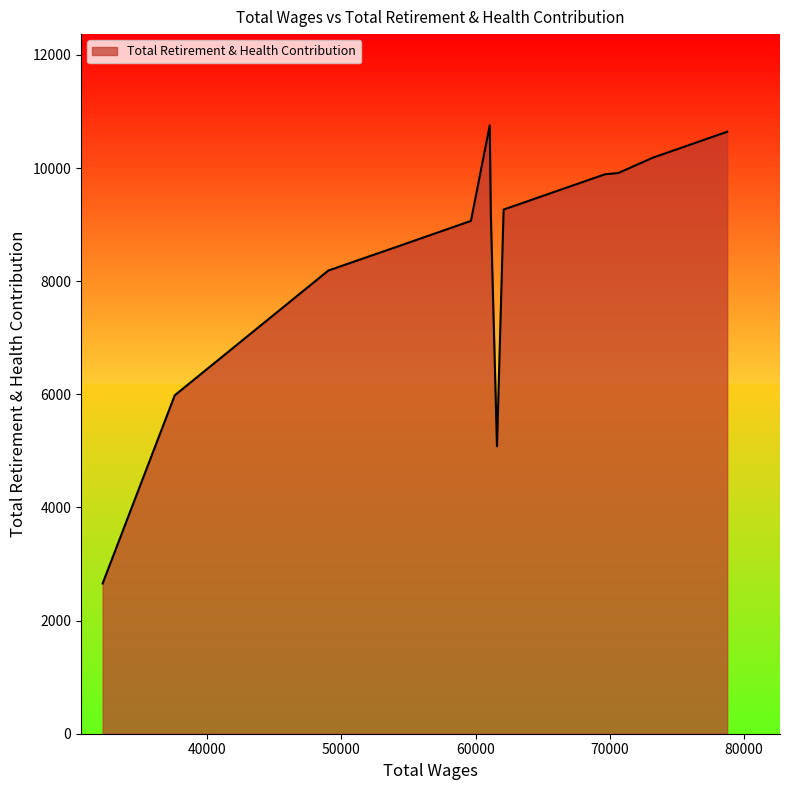

What is the maximum value shown in the chart?

10755